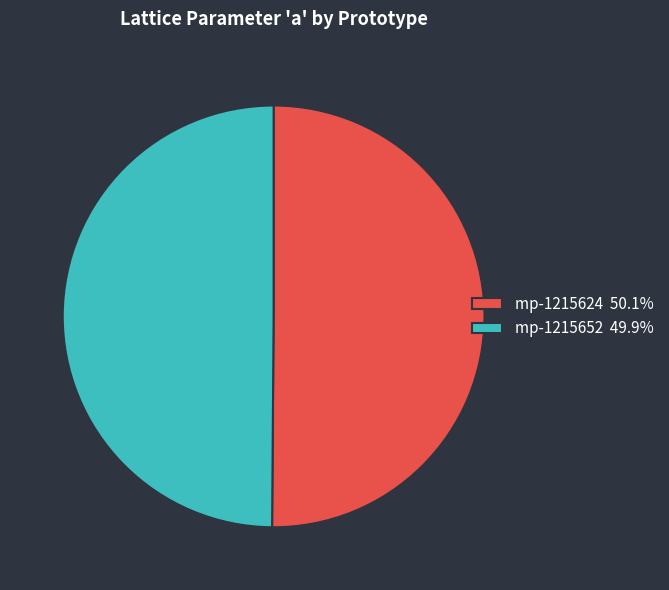

What is the ratio of the value at mp-1215652 49.9% to the value at mp-1215624 50.1%?

1.0